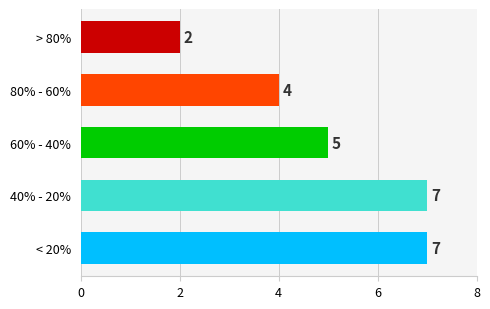

At which category does the chart reach its minimum across all series?

> 80%